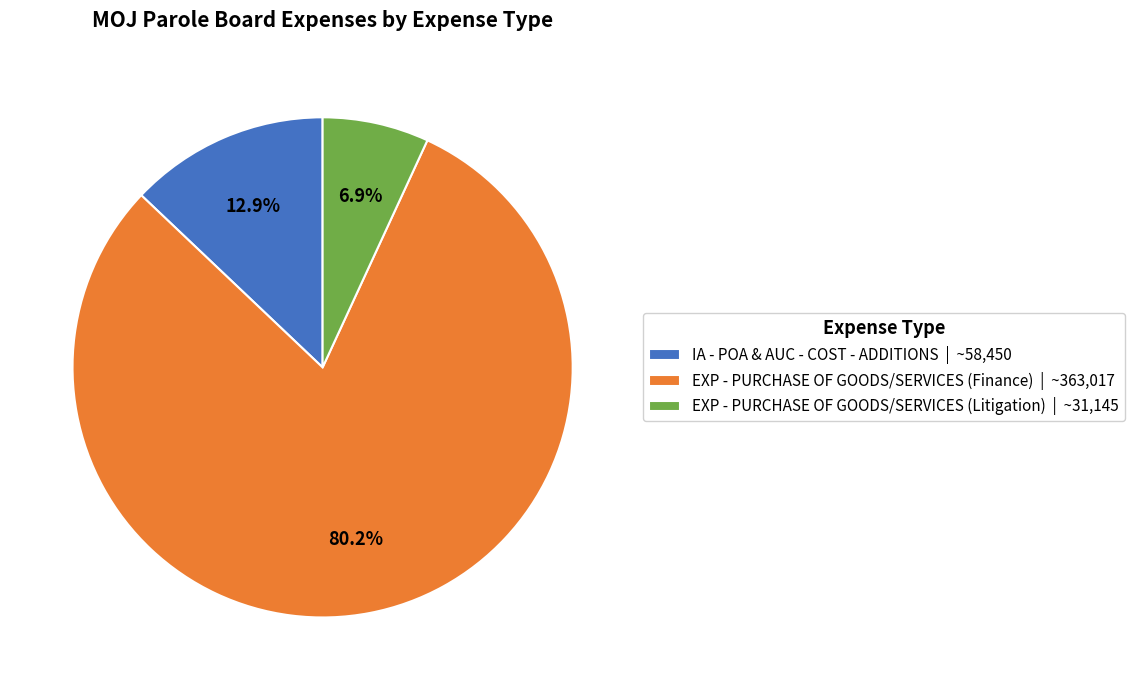

What is the largest slice in the pie chart?

EXP - PURCHASE OF GOODS/SERVICES (Finance)